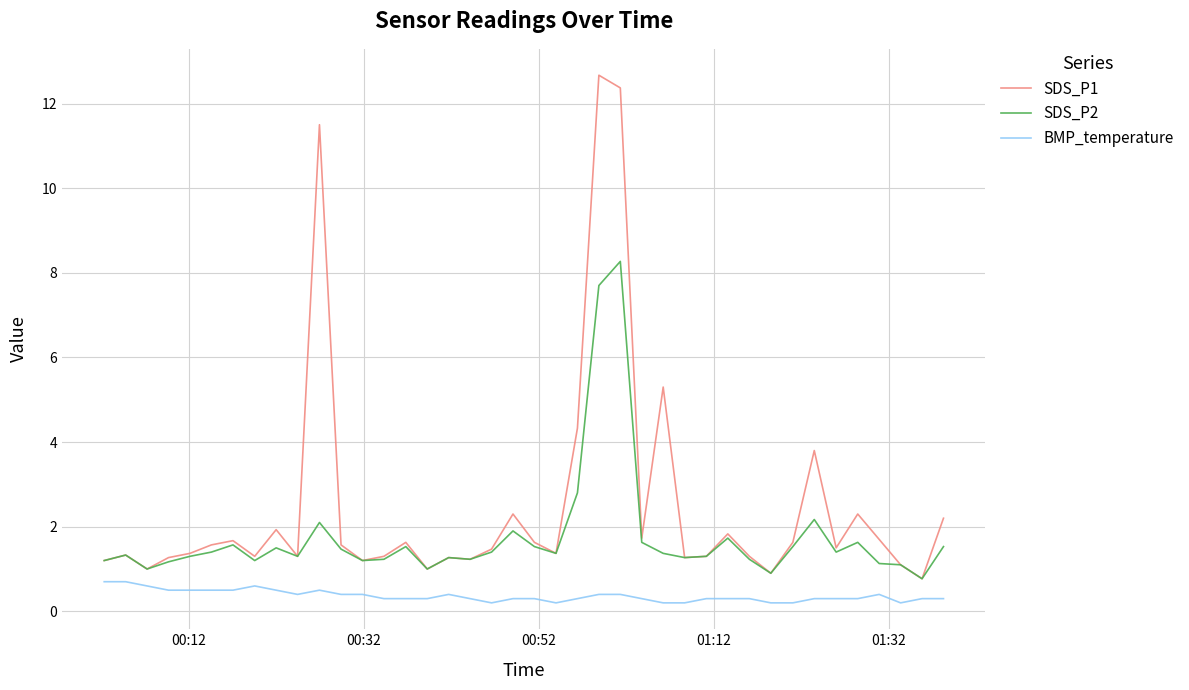

Which series has the largest total across all categories?

SDS_P1